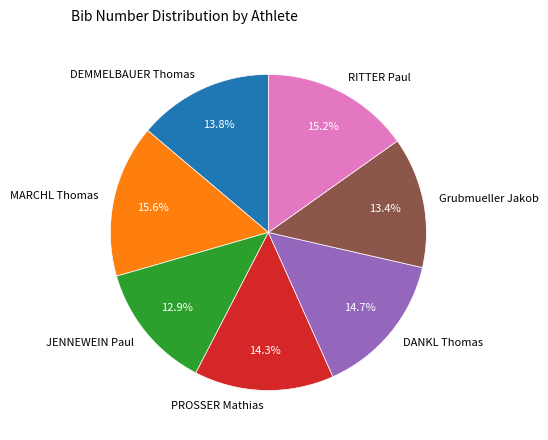

True or false: JENNEWEIN Paul accounts for 13% of the total.

True